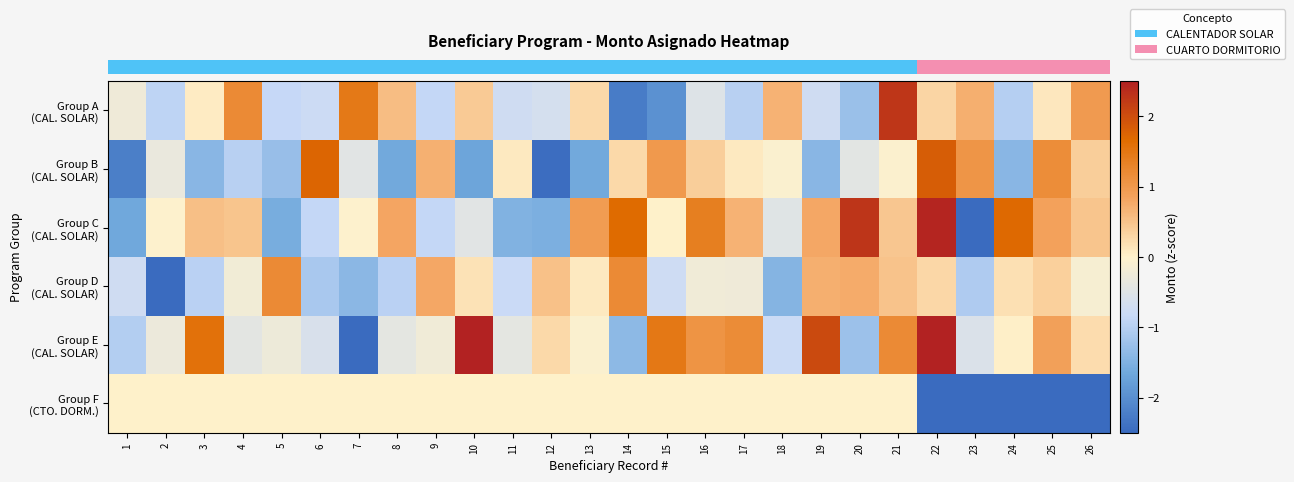

Between 7 and 20, which series saw the biggest shift?

row_0